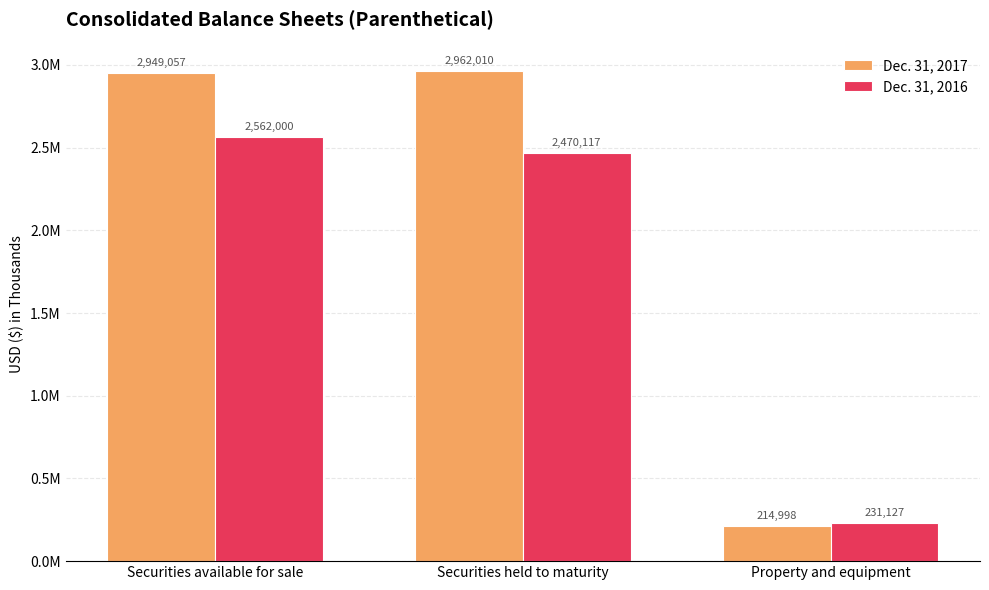

Which series changed the most between Securities available for sale and Securities held to maturity?

Dec. 31, 2016